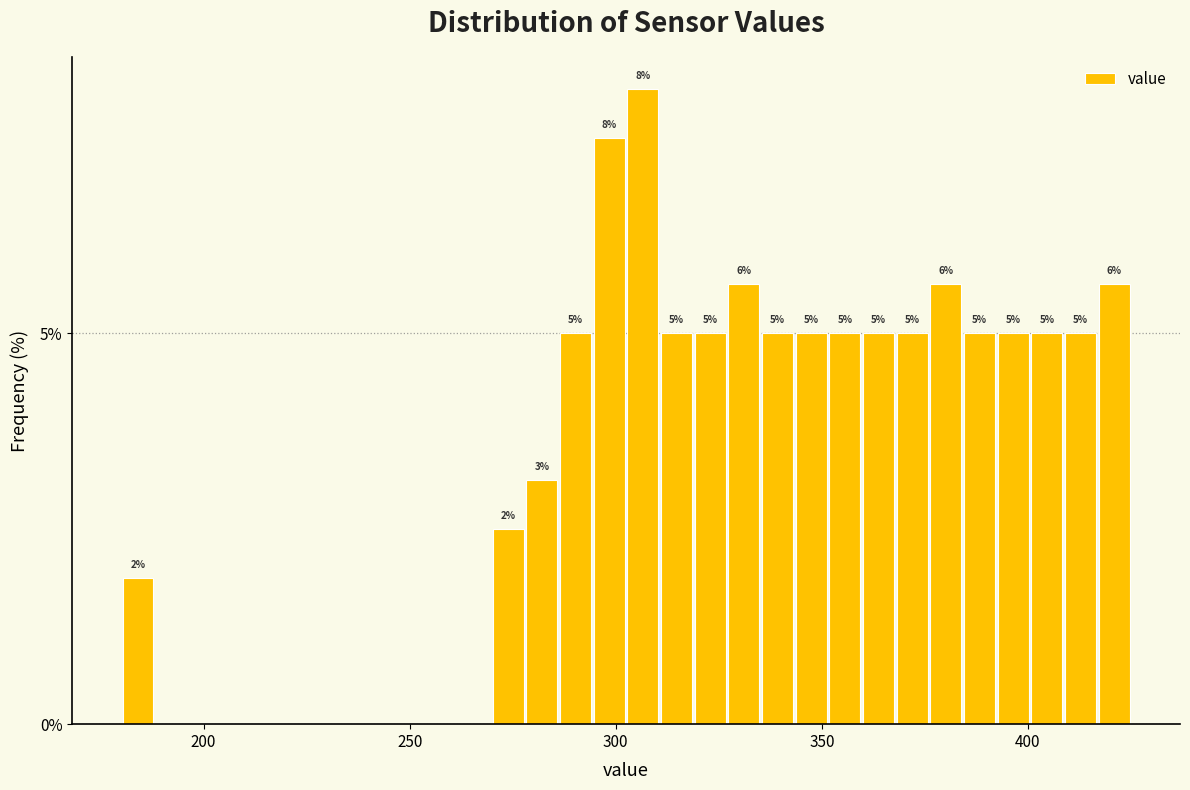

Read against the x-axis, roughly where is the centre of the tallest bar?

305